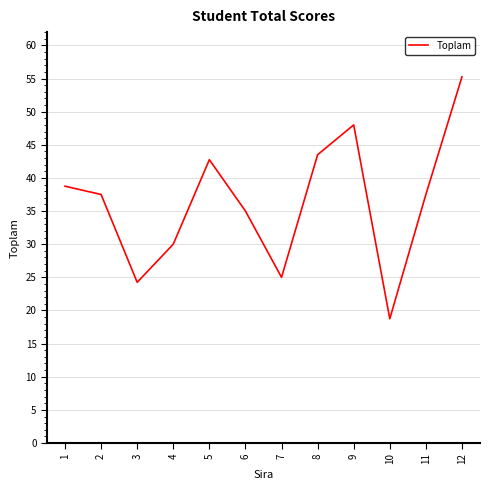

The chart shows a value of 24.2 at 3. True or false?

True